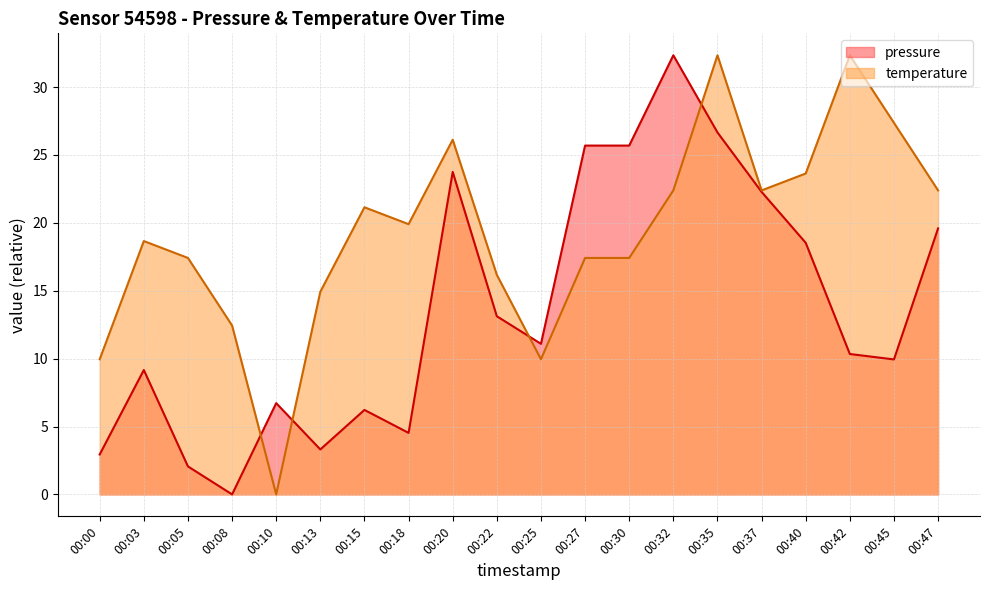

At which label does pressure first exceed 11?

00:20